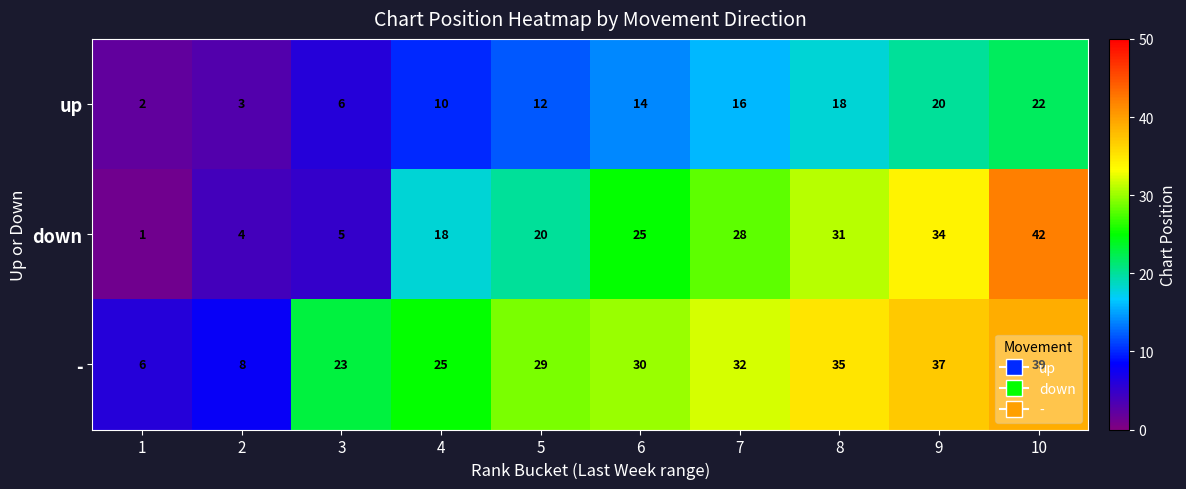

Count the up values in the range 6 to 18.

6